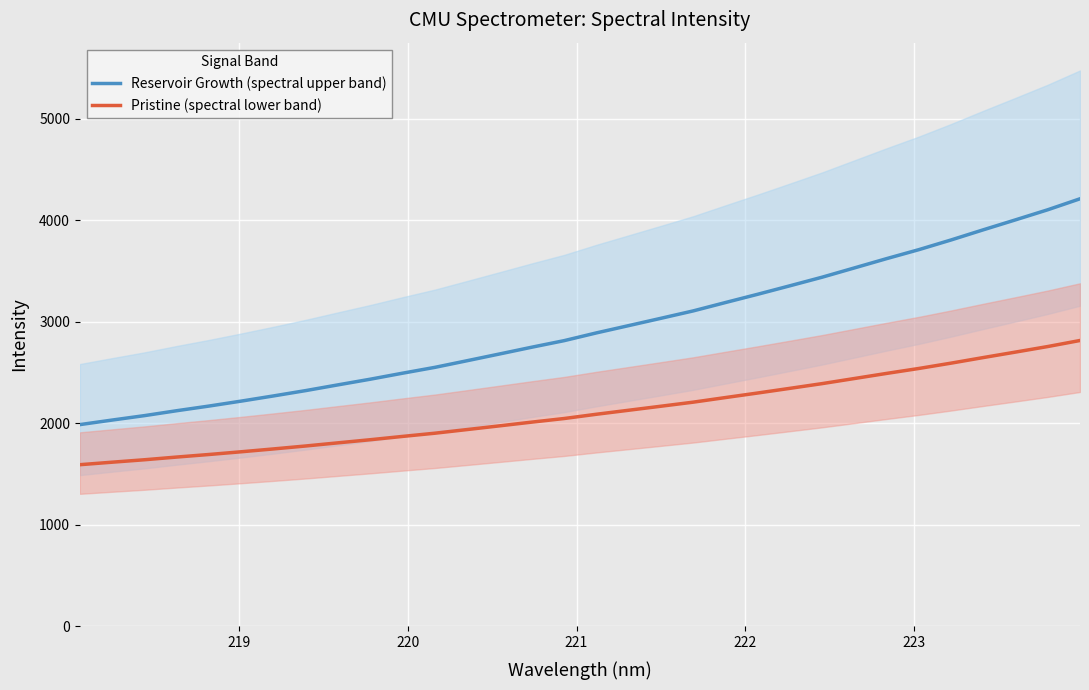

True or false: Reservoir Growth (spectral upper band) and Pristine (spectral lower band) intersect in this chart.

False